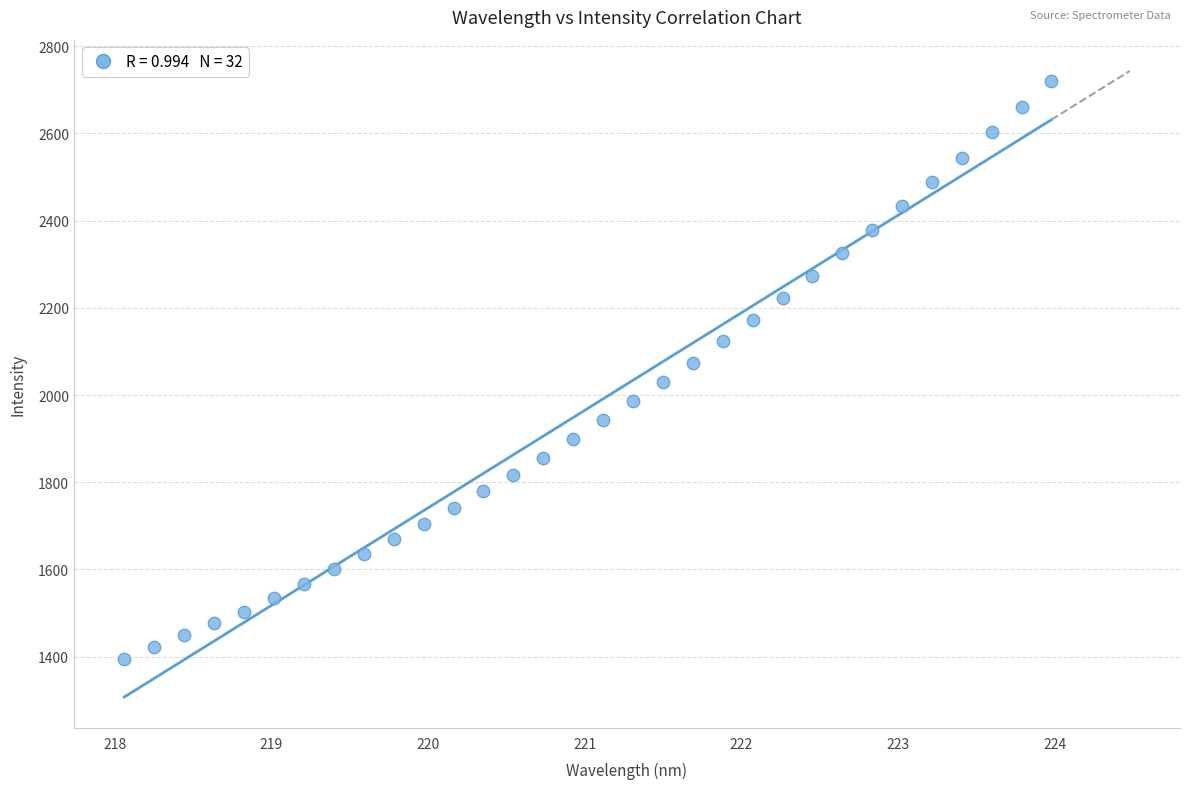

What is the range of Y values (max minus min)?

1325.0